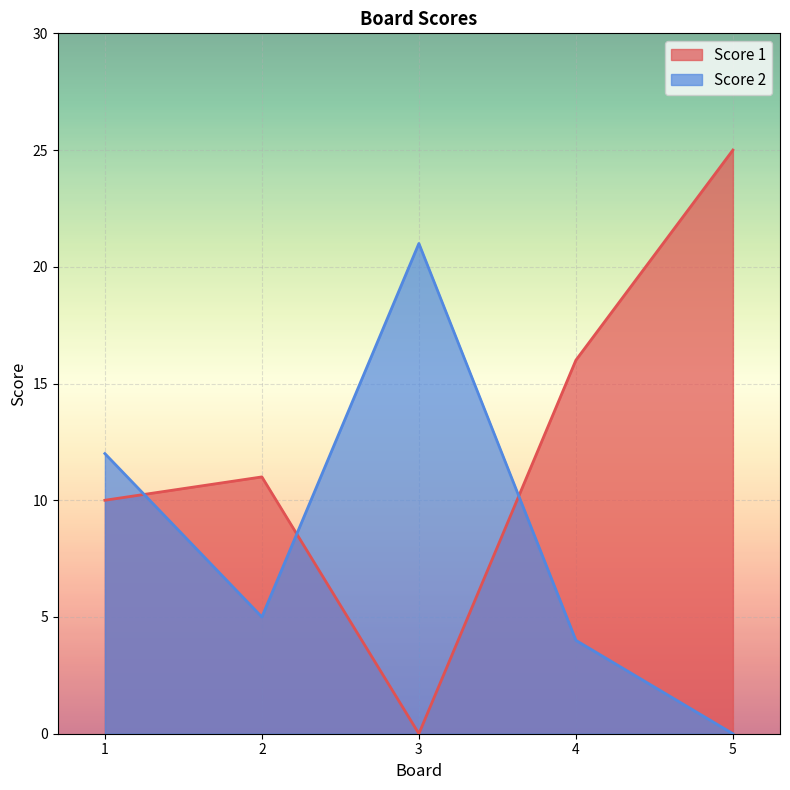

Where do Score 2 and Score 1 first cross each other?

1 and 2